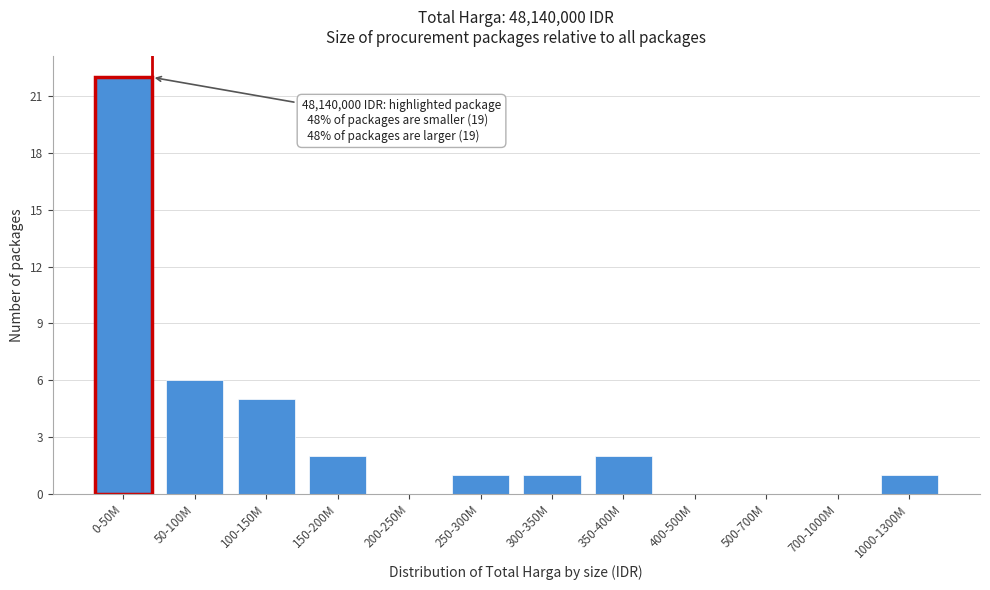

Reading left to right, extract all data points from this chart.

0-50M=22	50-100M=6	100-150M=5	150-200M=2	200-250M=0	250-300M=1	300-350M=1	350-400M=2	400-500M=0	500-700M=0	700-1000M=0	1000-1300M=1